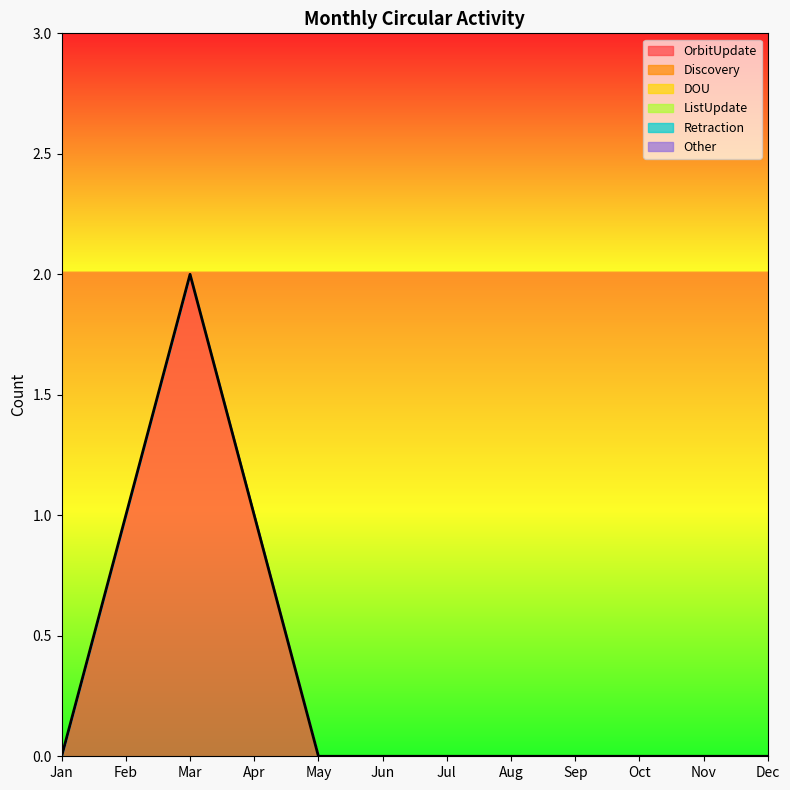

What are all the series names shown in the legend?

OrbitUpdate, Discovery, DOU, ListUpdate, Retraction, Other